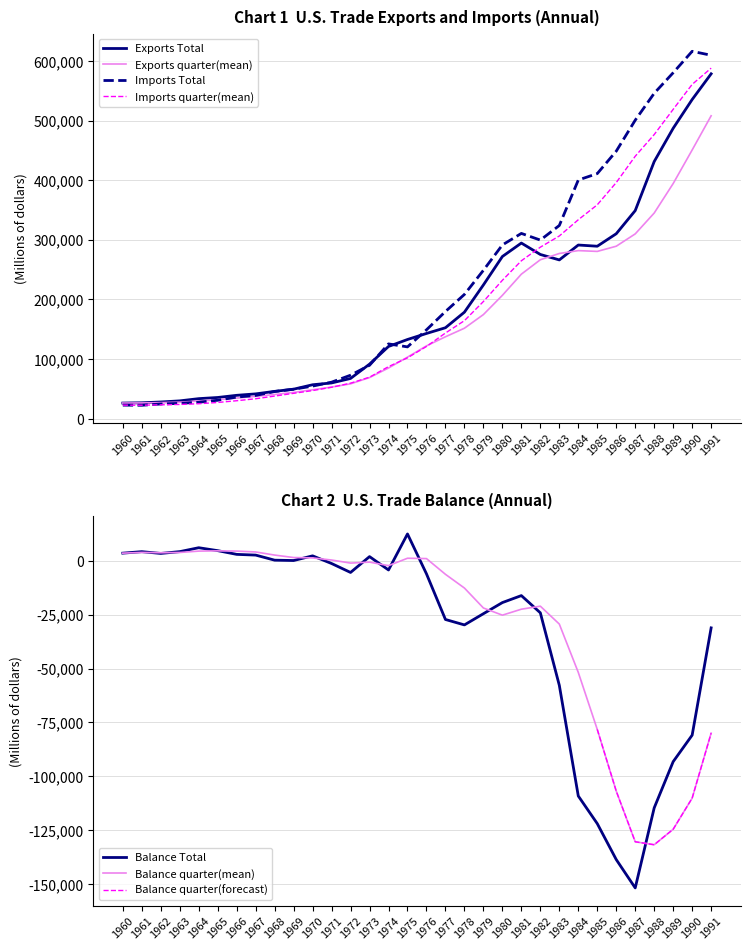

How many series are shown in this chart?

3